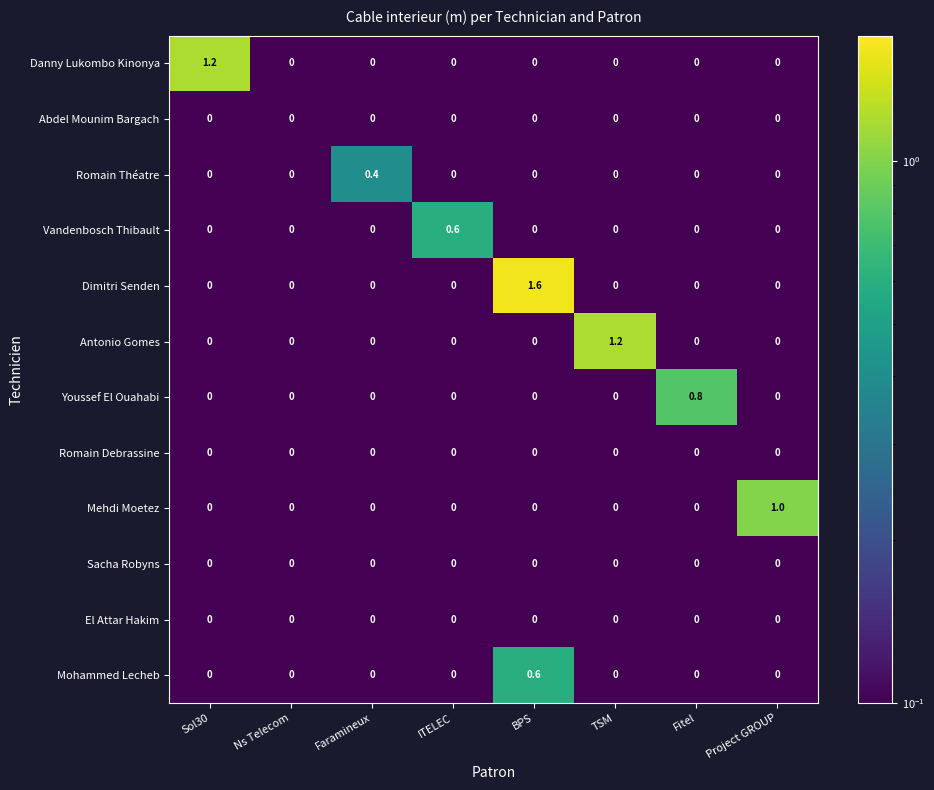

True or false: Danny Lukombo Kinonya has a value of -0.4 at TSM.

False